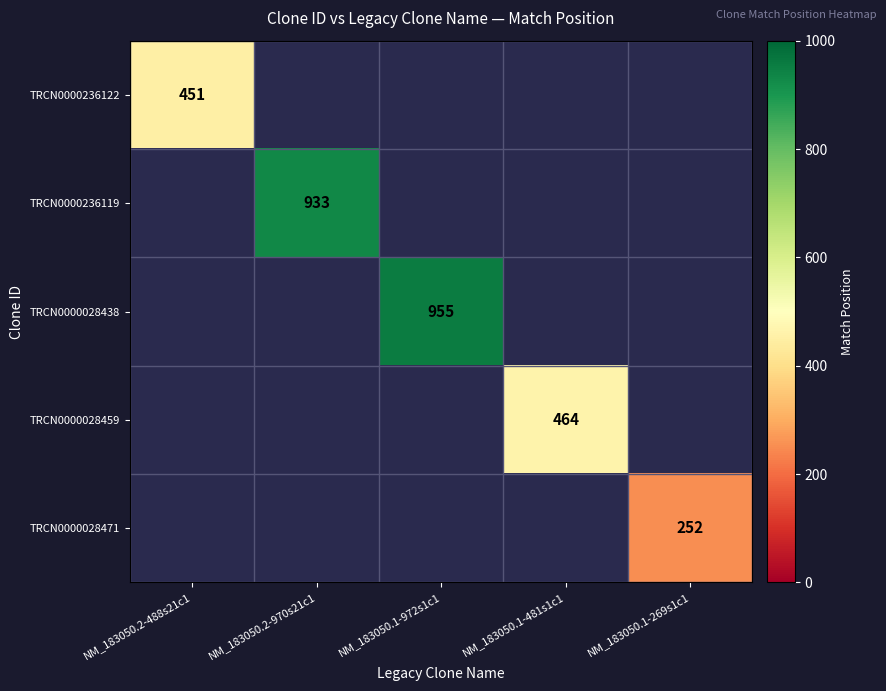

True or false: TRCN0000028438 has a value of 955 at NM_183050.1-972s1c1.

True